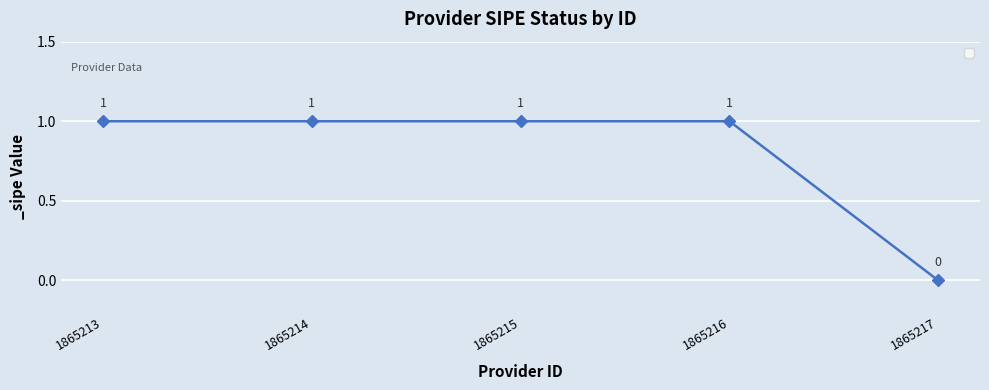

What is the approximate value at 1865214?

1